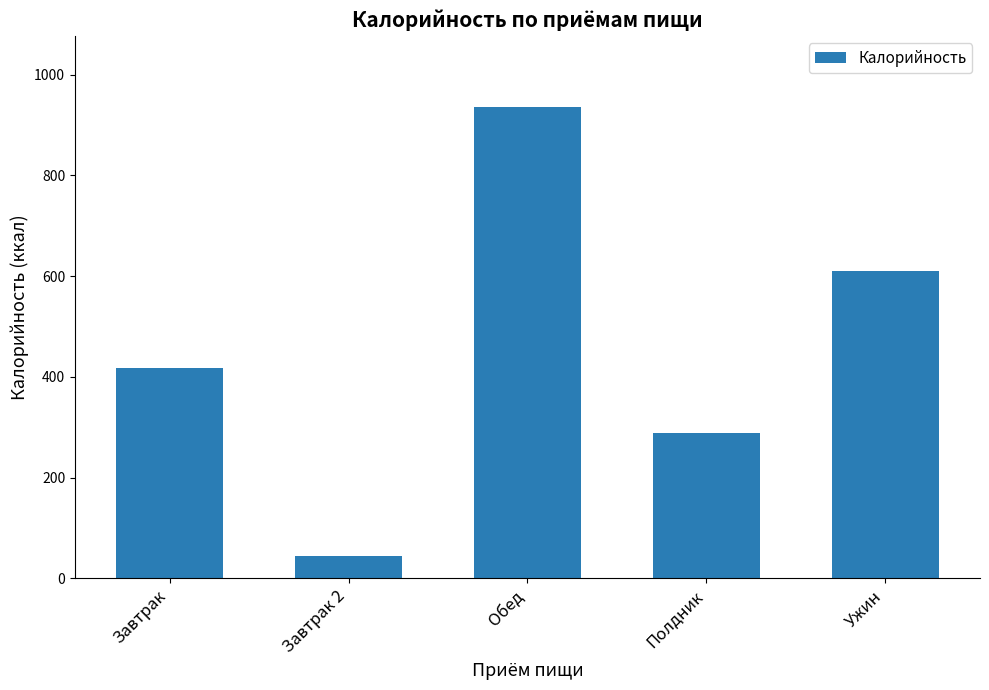

What is the minimum value shown in the chart?

44.0